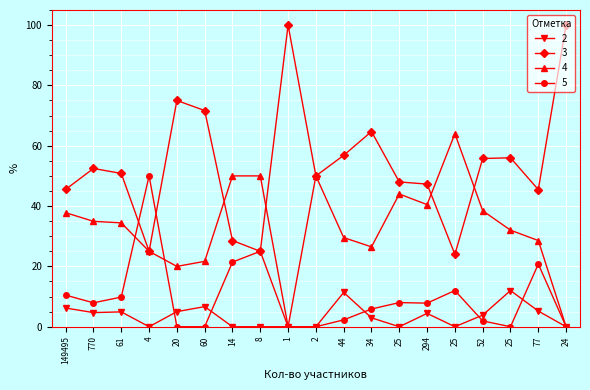

Where do 4 and 3 first cross each other?

60 and 14